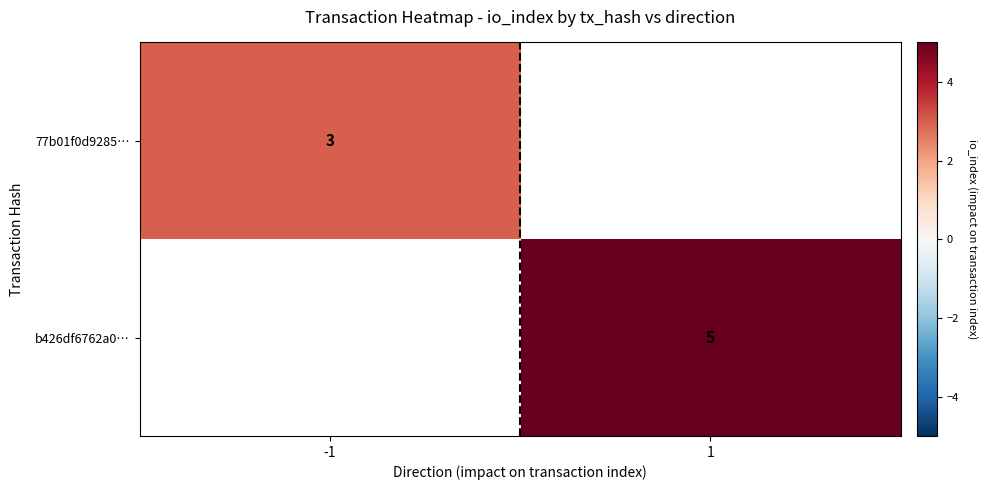

The 77b01f0d9285… series shows 3 at -1. True or false?

True